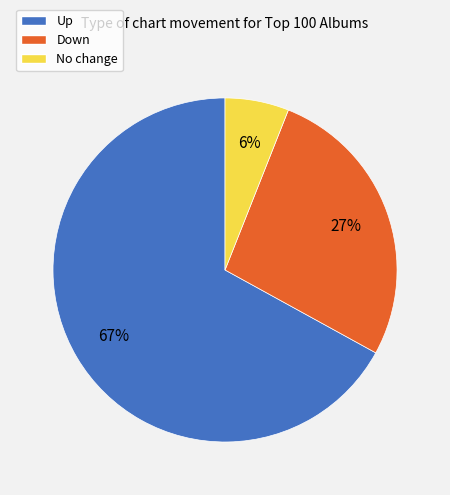

What percentage is the Up slice, to the nearest percent?

67%